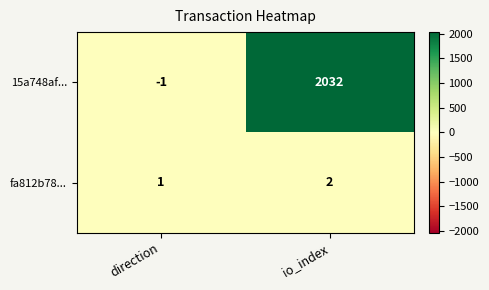

The value of fa812b78... at direction is 1. True or false?

True